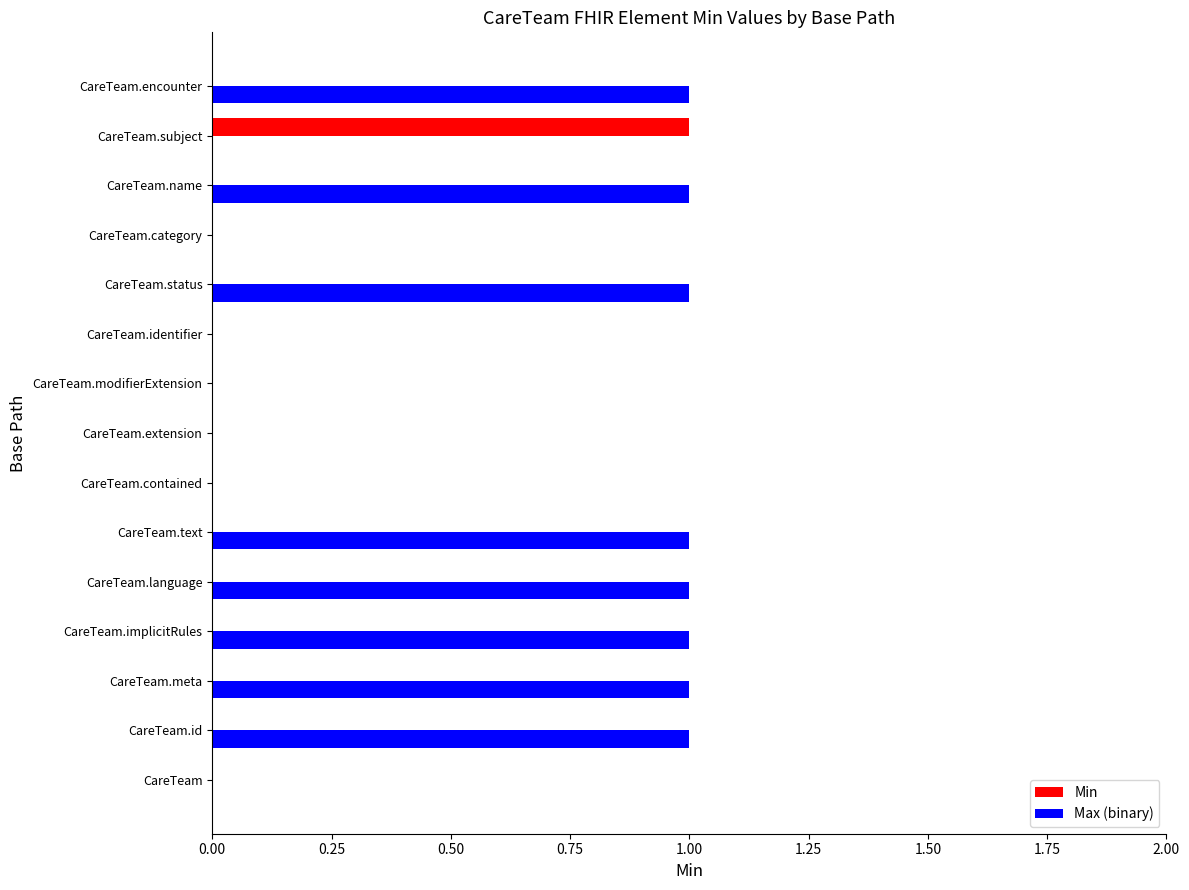

Is the value of Max (binary) at CareTeam.id greater than the value of Min at CareTeam.name?

Yes